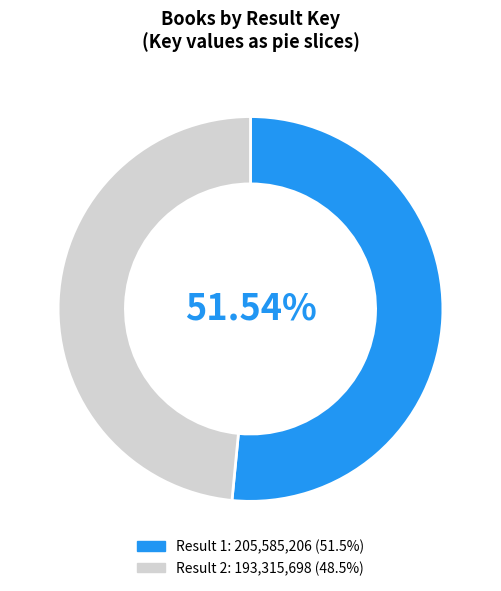

Is there a majority slice in this chart?

Yes